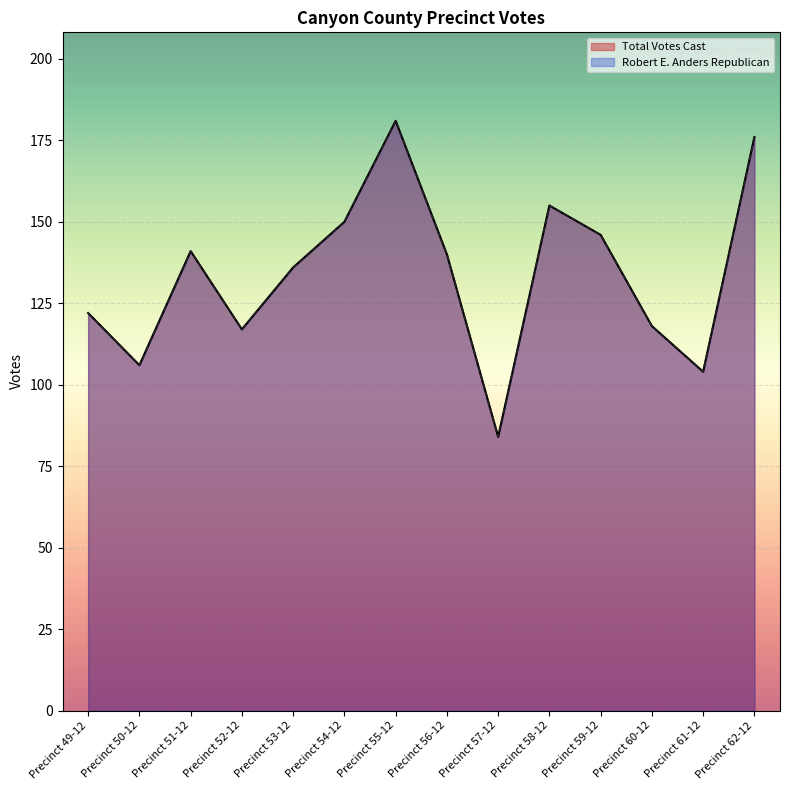

True or false: Robert E. Anders Republican and Total Votes Cast intersect in this chart.

False